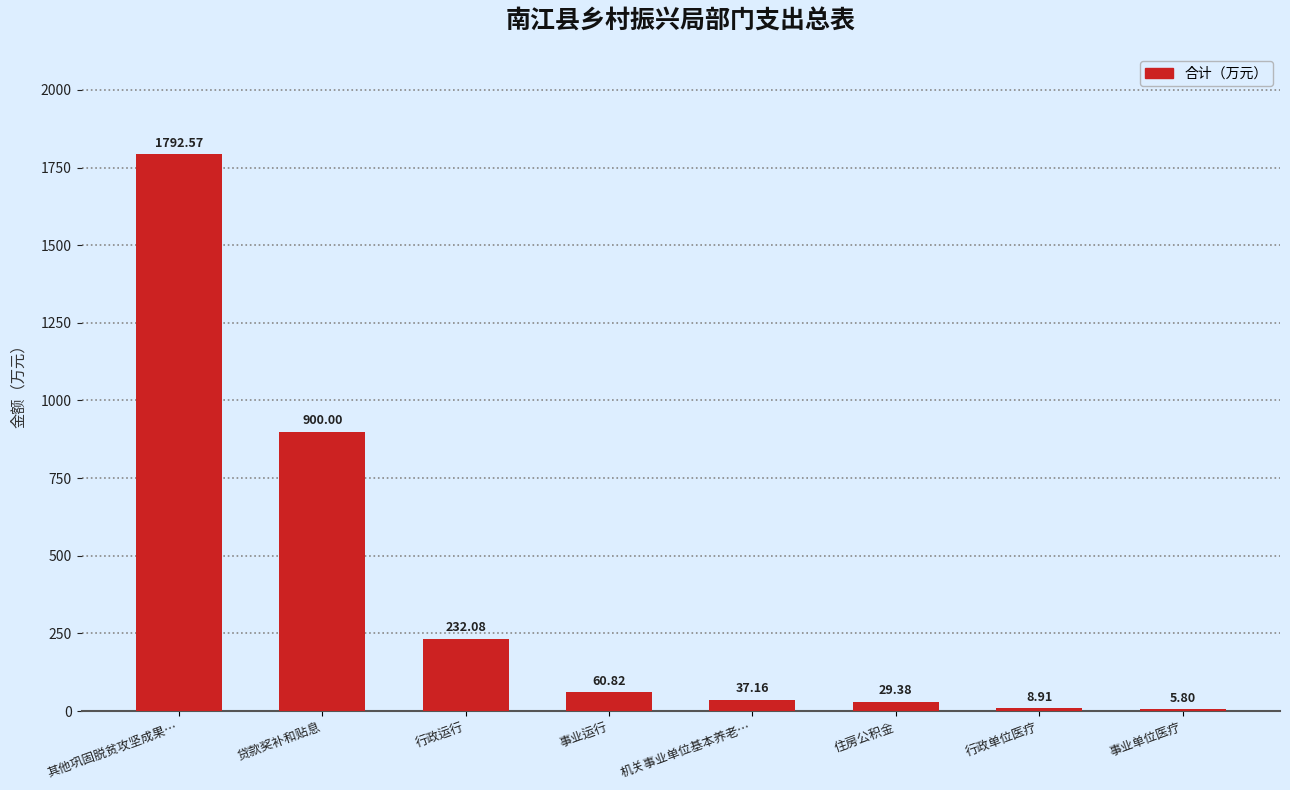

What is the change in value from 事业运行 to 行政单位医疗?

-51.9